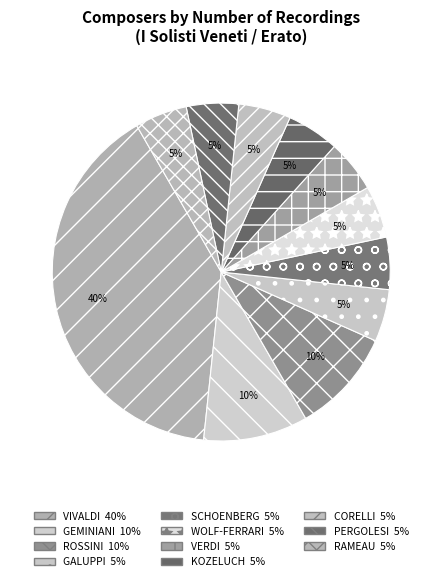

Is there a majority slice in this chart?

No